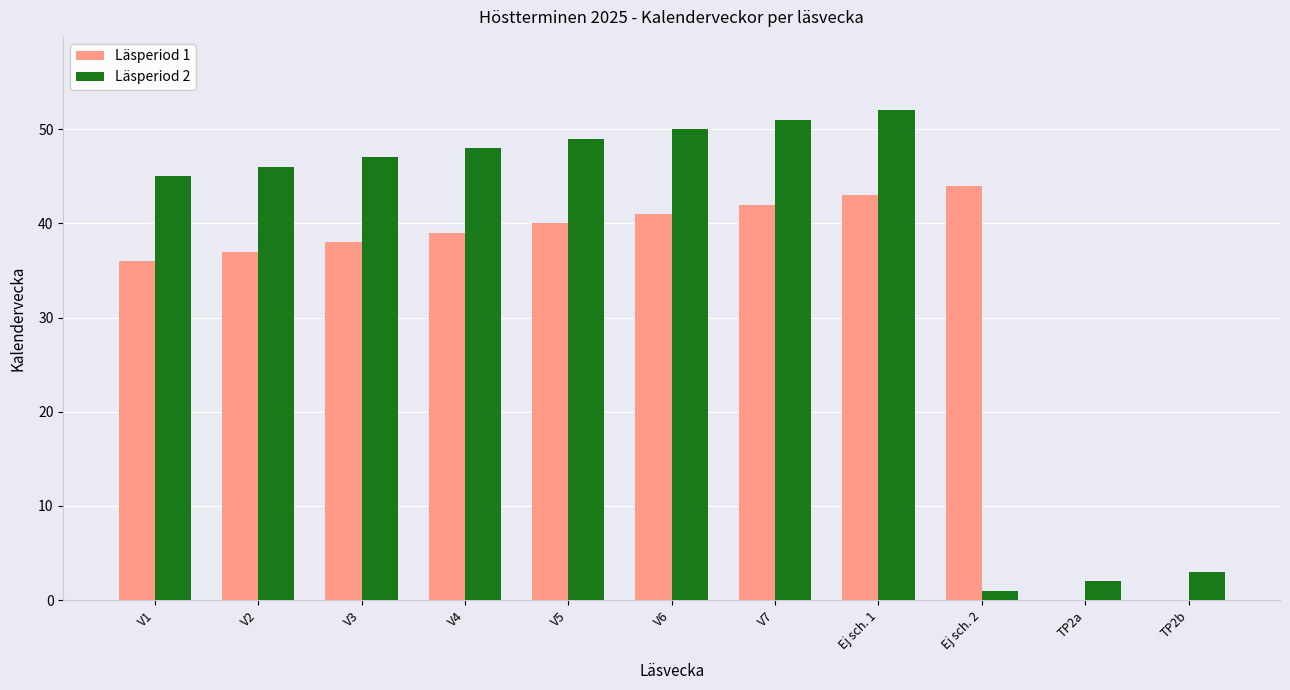

What is the highest value of the Läsperiod 1 series?

44